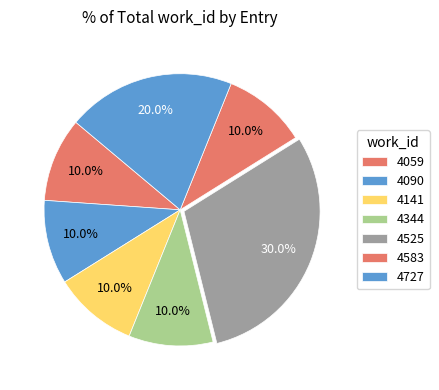

How many segments does this pie chart have?

7